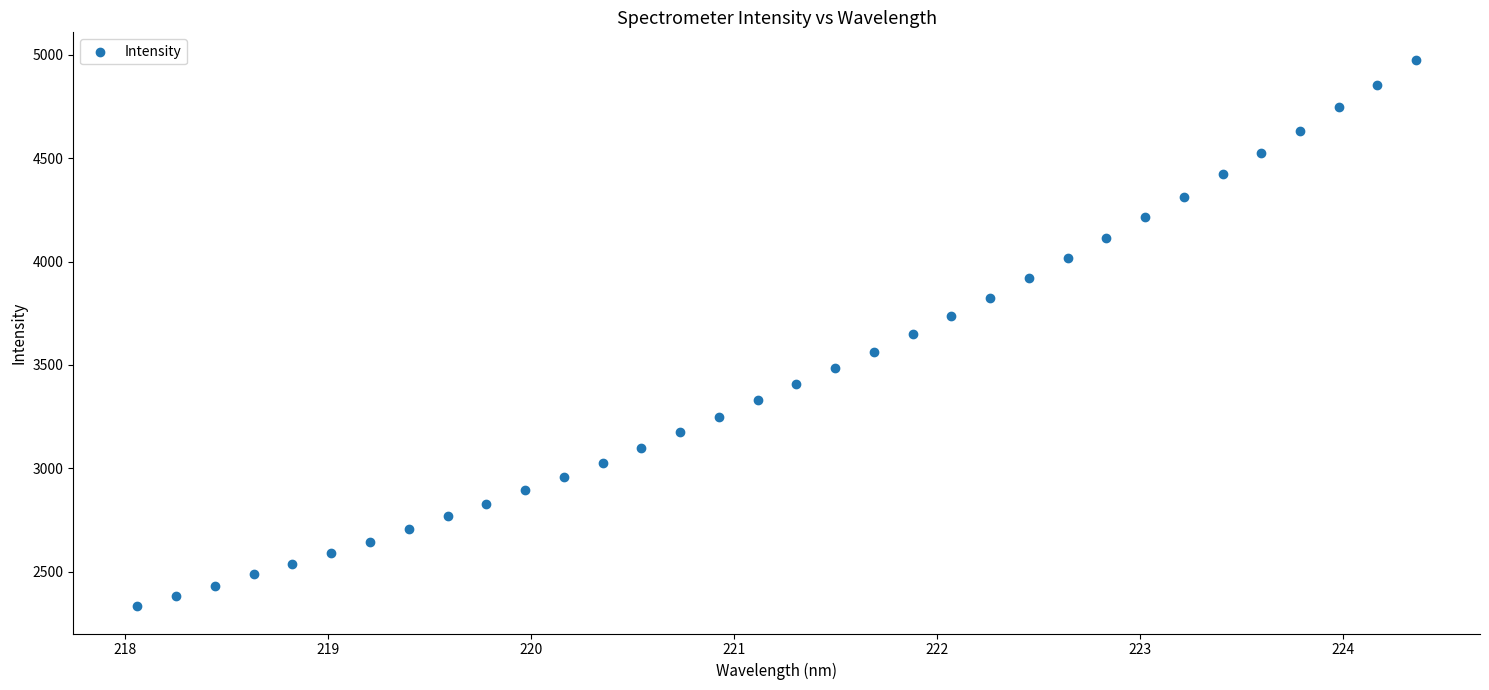

What is the range of Y values (max minus min)?

2644.1